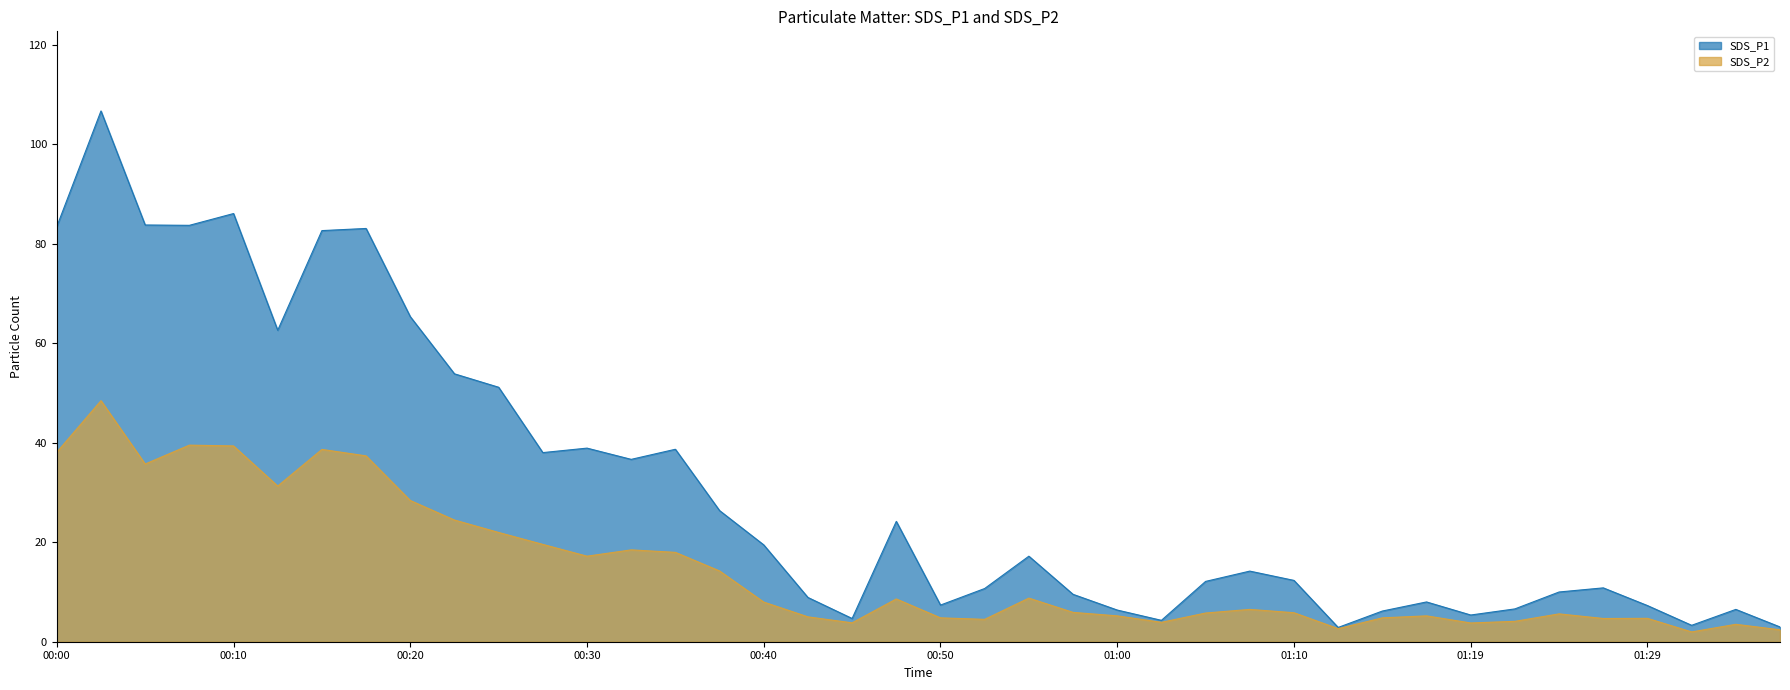

What is the lowest value of the SDS_P1 series?

2.9